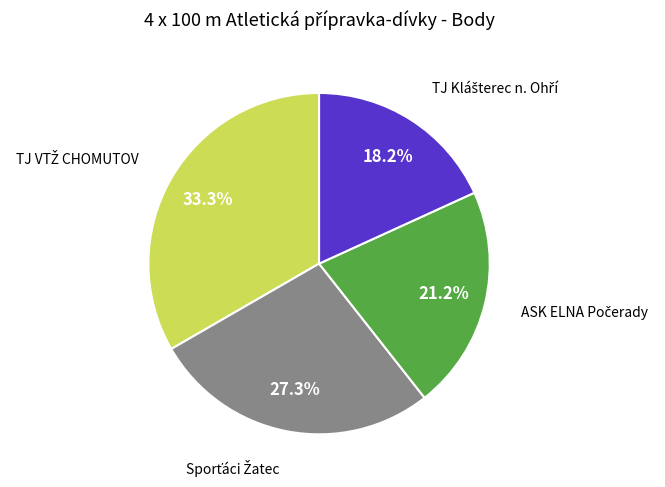

To the nearest percent, what is the average slice percentage?

25%